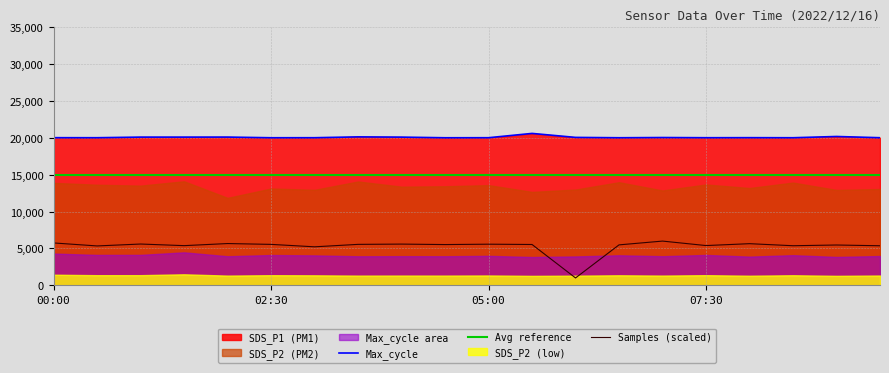

What is the minimum value for Max_cycle?

20019.0